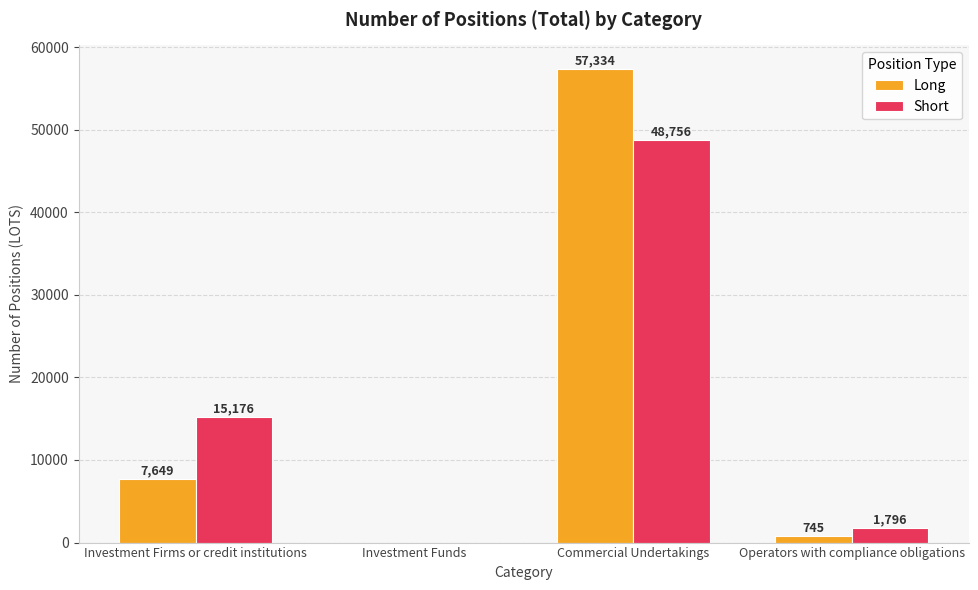

Which series changed the most between Investment Firms or credit institutions and Investment Funds?

Short